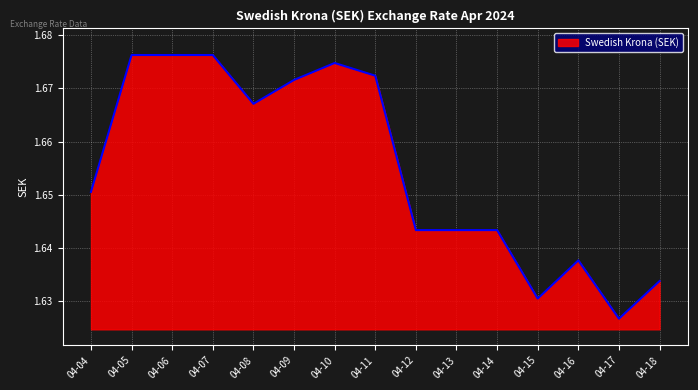

At which label is the value closest to 1?

04-17